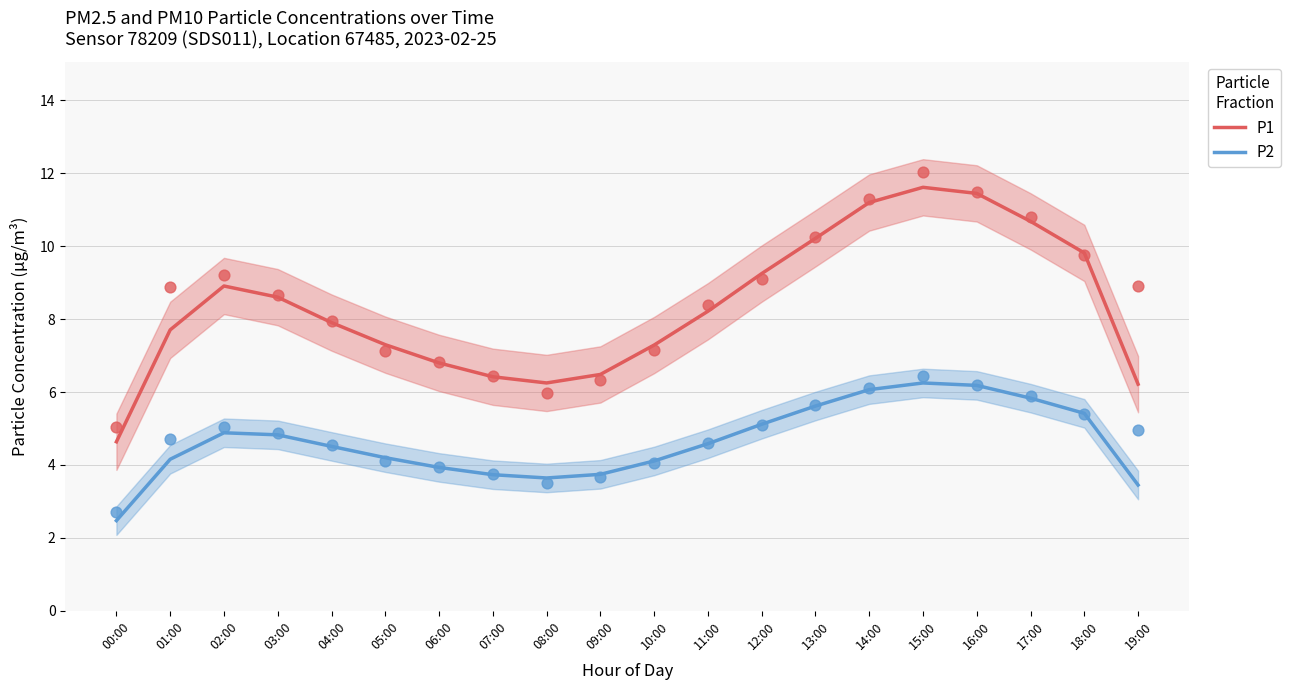

At which category is the sum across all series the highest?

15:00